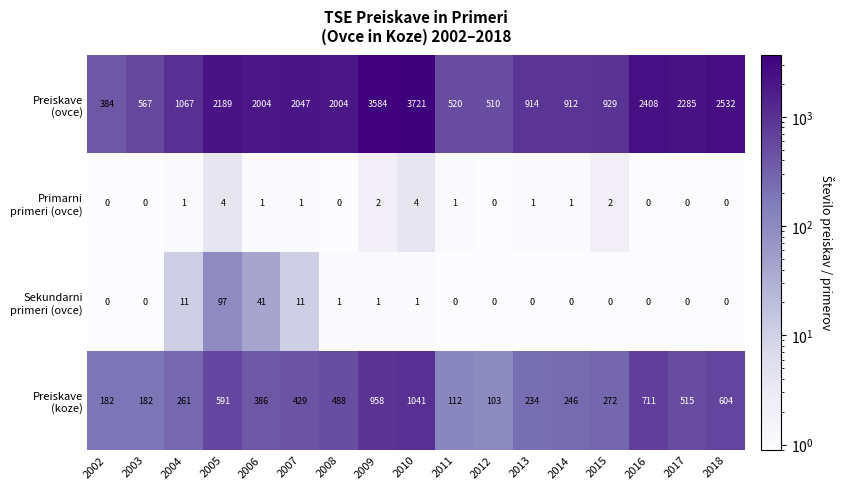

Which category has the highest value across all series?

2010